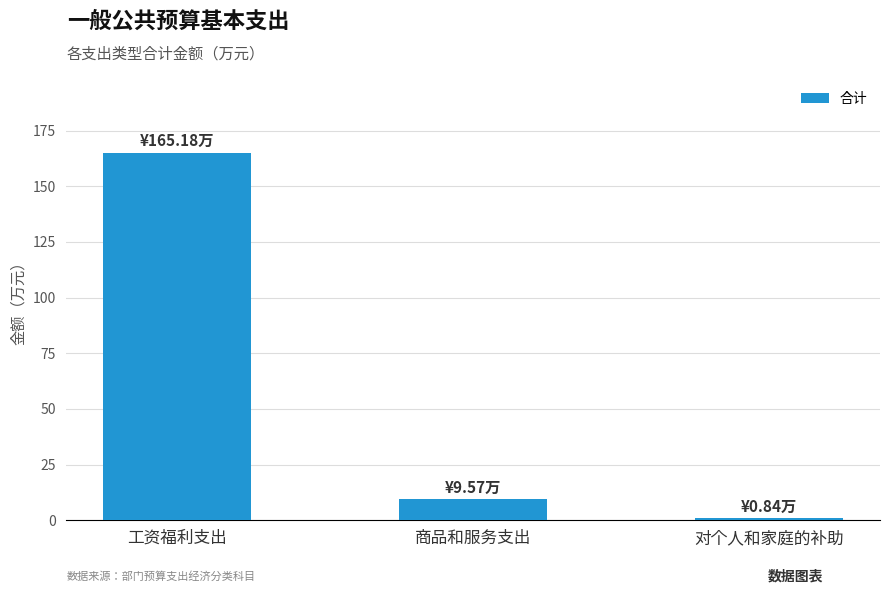

Rank the categories by value from lowest to highest.

对个人和家庭的补助, 商品和服务支出, 工资福利支出